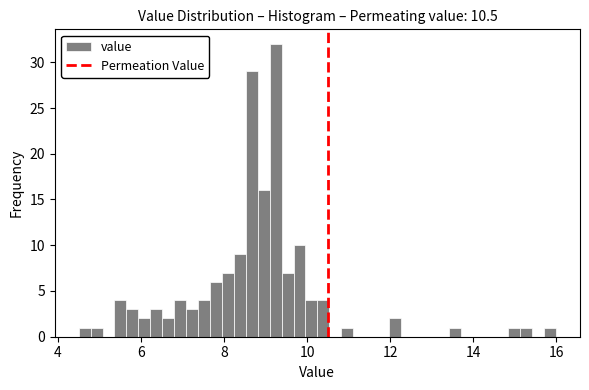

Read against the x-axis, roughly where is the centre of the tallest bar?

9.2